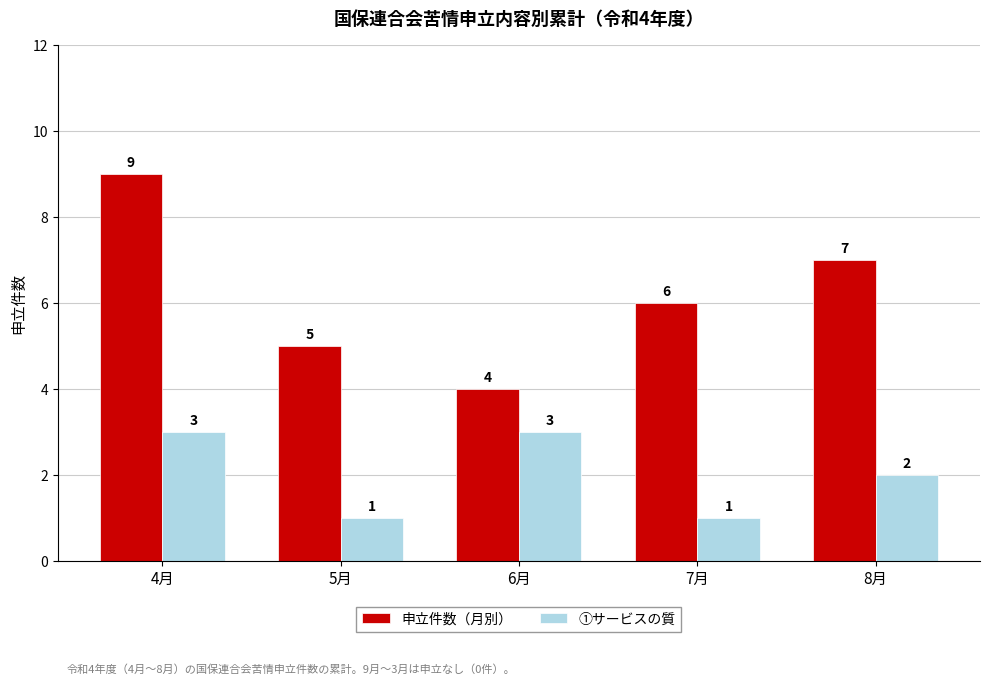

What is the difference between the second highest and minimum values in the 申立件数（月別） series?

3